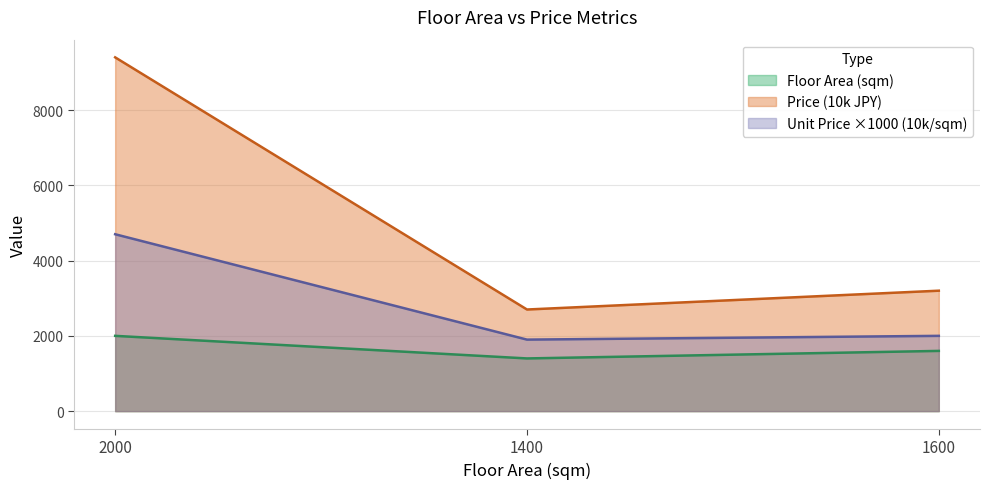

Reading left to right, list all the values displayed in this chart.

Floor Area (sqm): 2000	1400	1600
Price (10k): 9400	2700	3200
Unit Price (10k/sqm): 4700	1900	2000